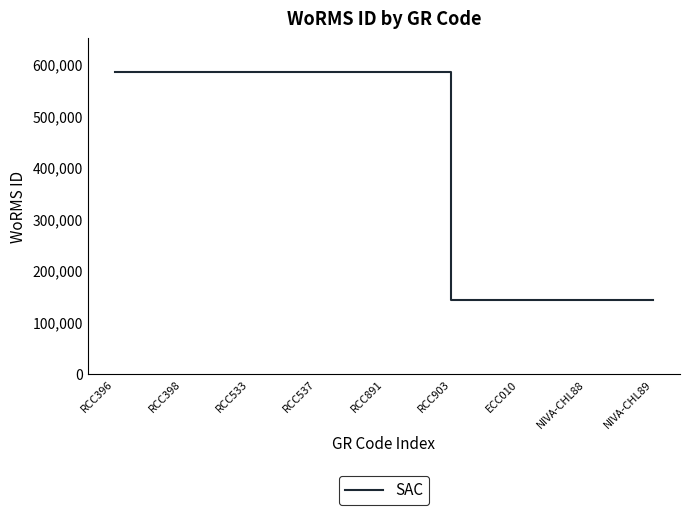

Is it true that the value at RCC398 is 855279?

False